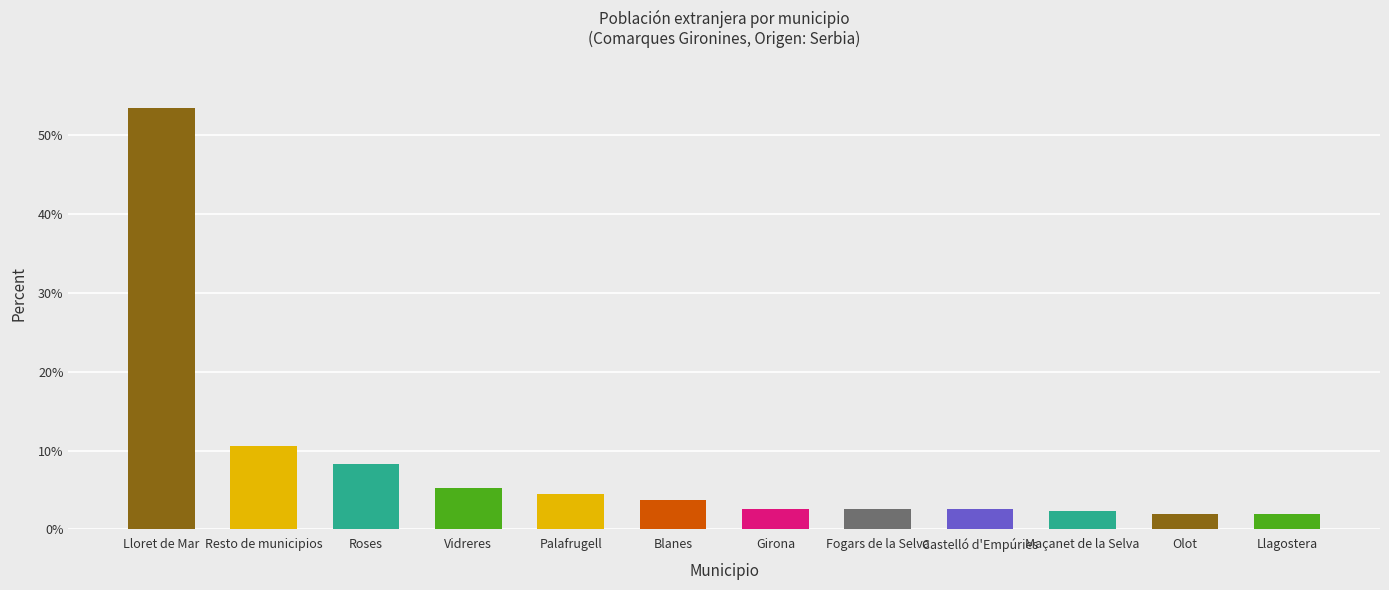

How many bars are there in total?

12